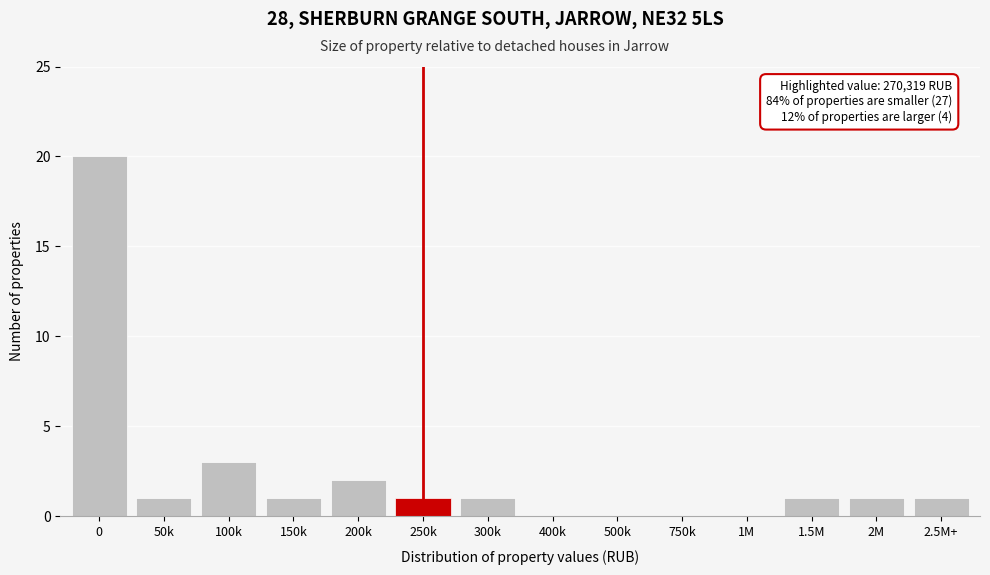

Reading right to left, what are all the values shown in this chart?

2.5M+=1	2M=1	1.5M=1	1M=0	750k=0	500k=0	400k=0	300k=1	250k=1	200k=2	150k=1	100k=3	50k=1	0=20